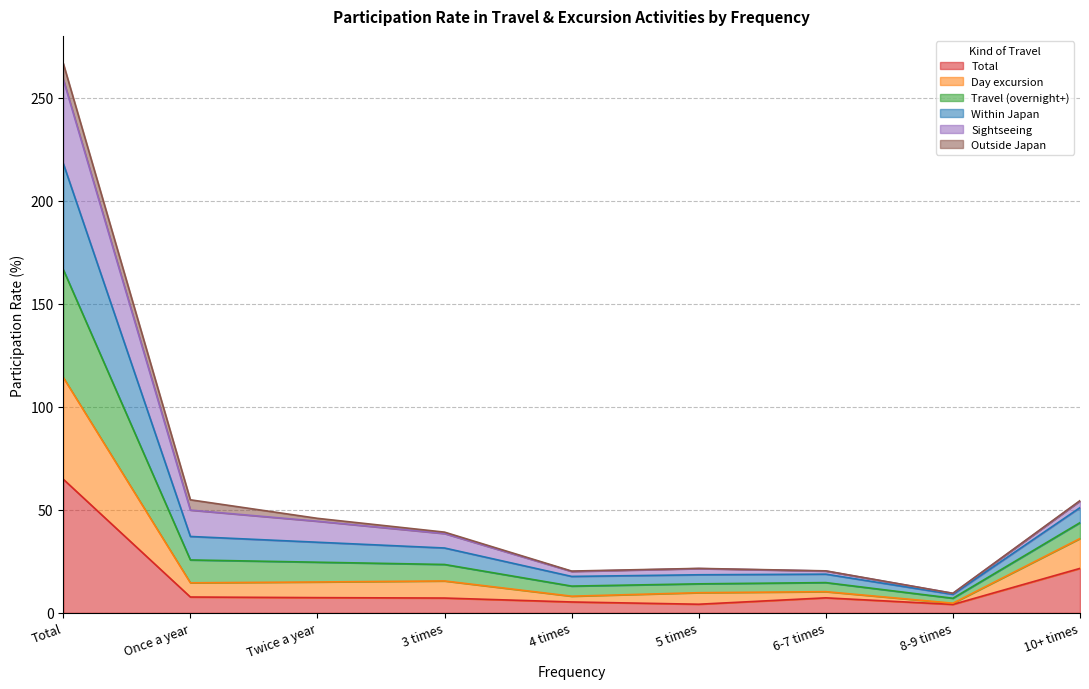

What is the maximum value for Total?

64.9